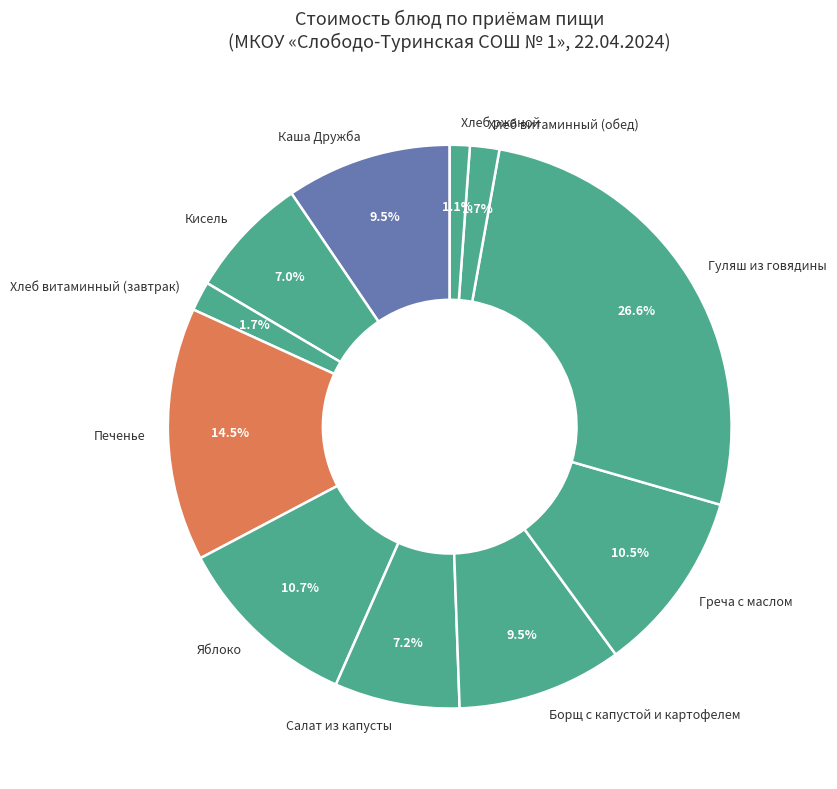

What percentage is the Кисель slice, to the nearest percent?

7%